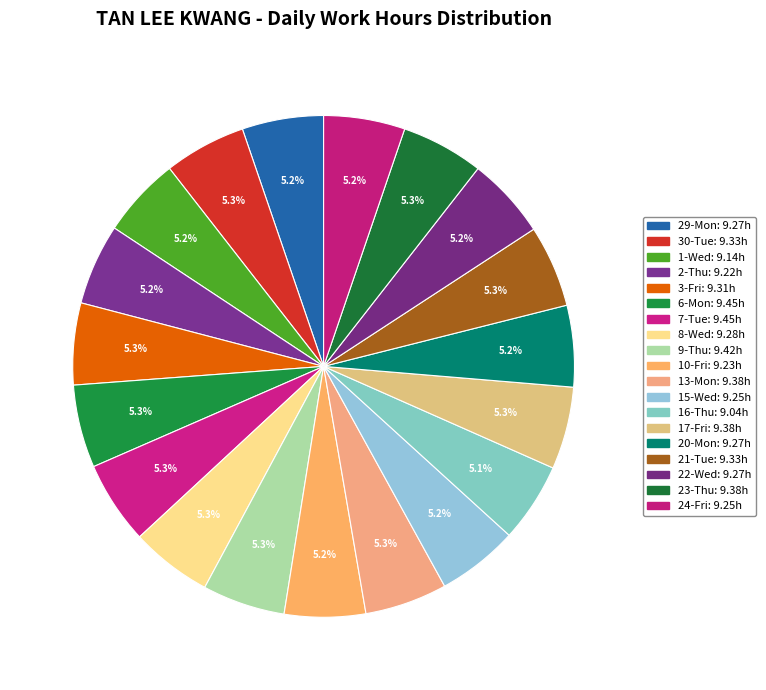

True or false: 29-Mon accounts for 5% of the total.

True